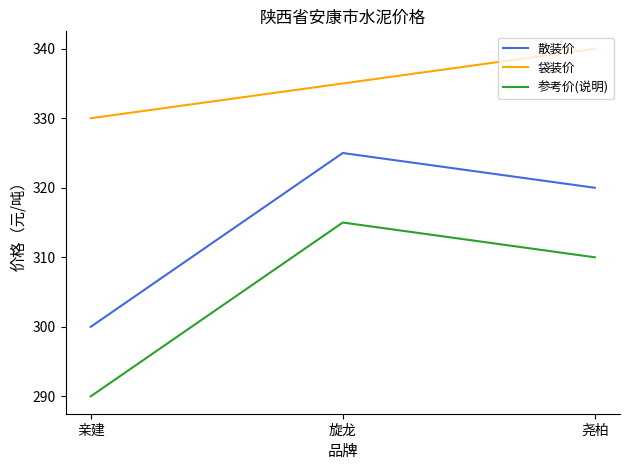

What are all the series names shown in the legend?

散装价, 袋装价, 参考价(说明)